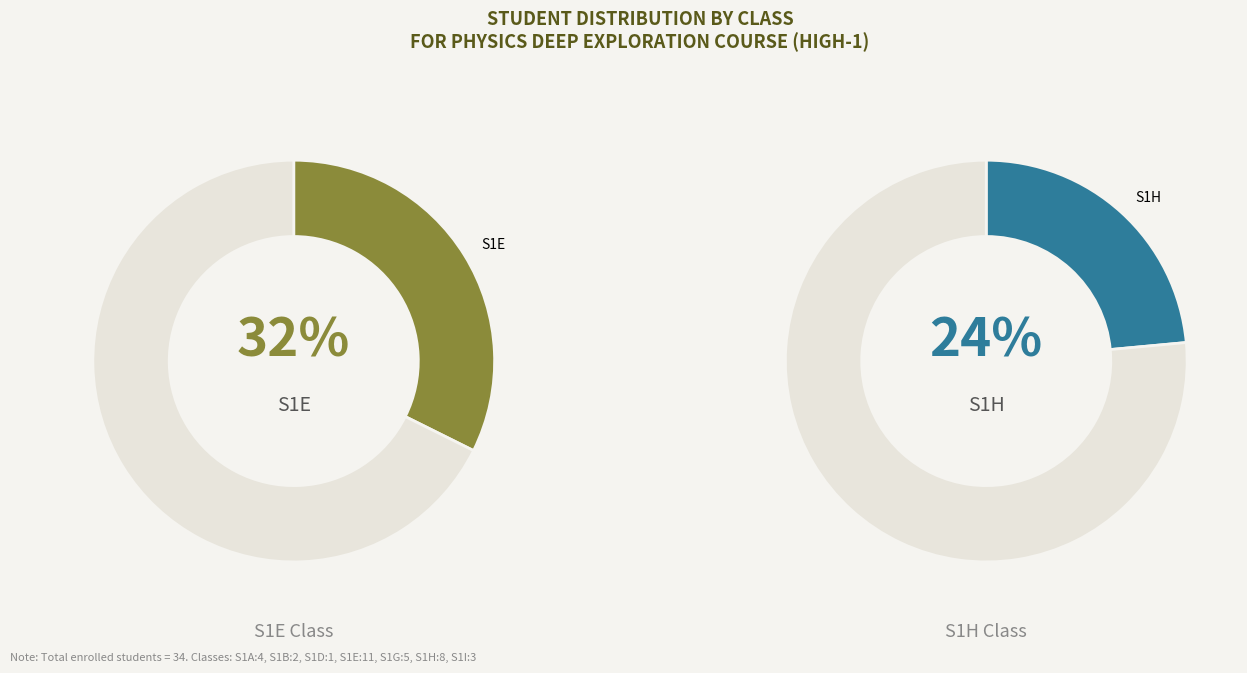

To the nearest percent, what percentage of the pie is S1A?

12%